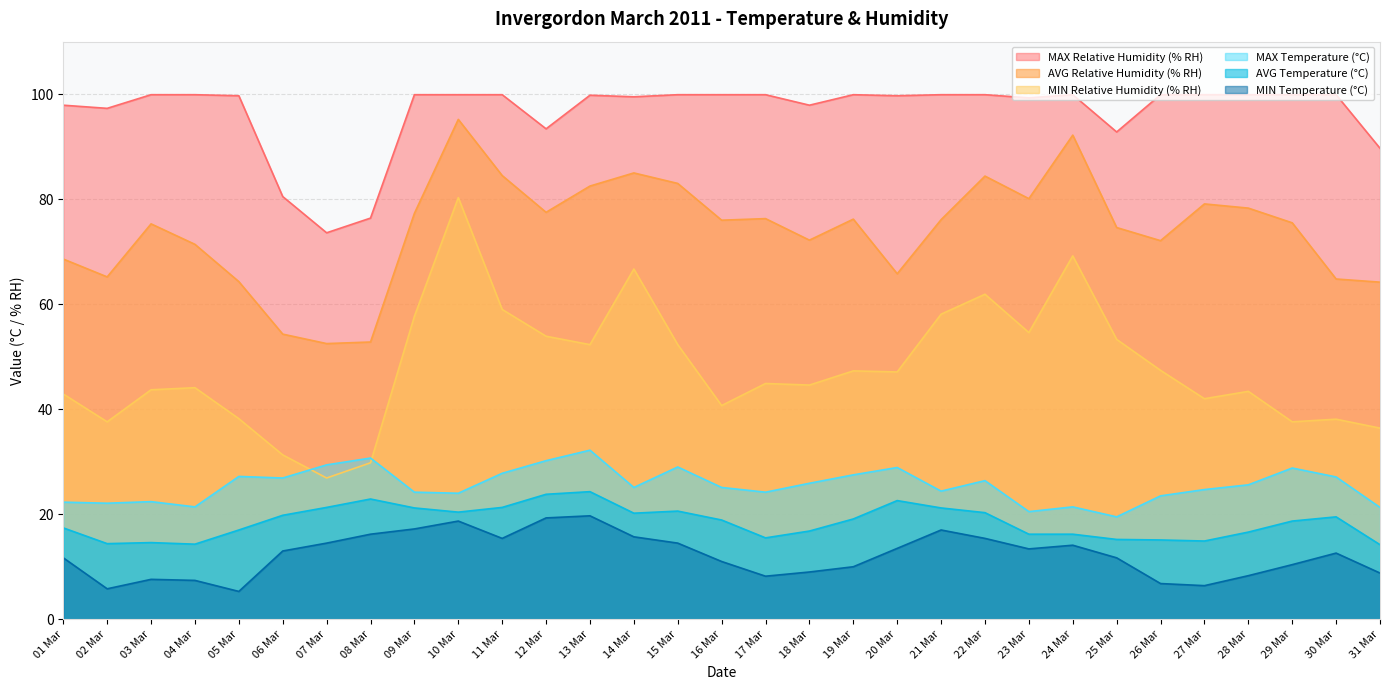

How many data points in AVG Relative Humidity (% RH) are less than 76?

15